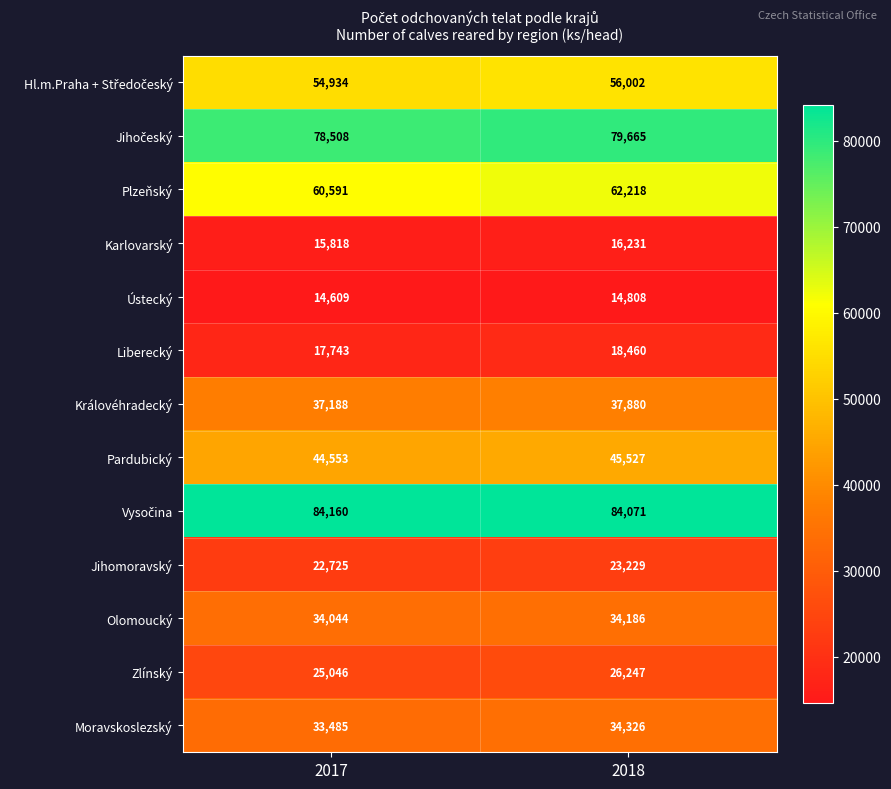

Which series has the widest spread of values?

Plzeňský